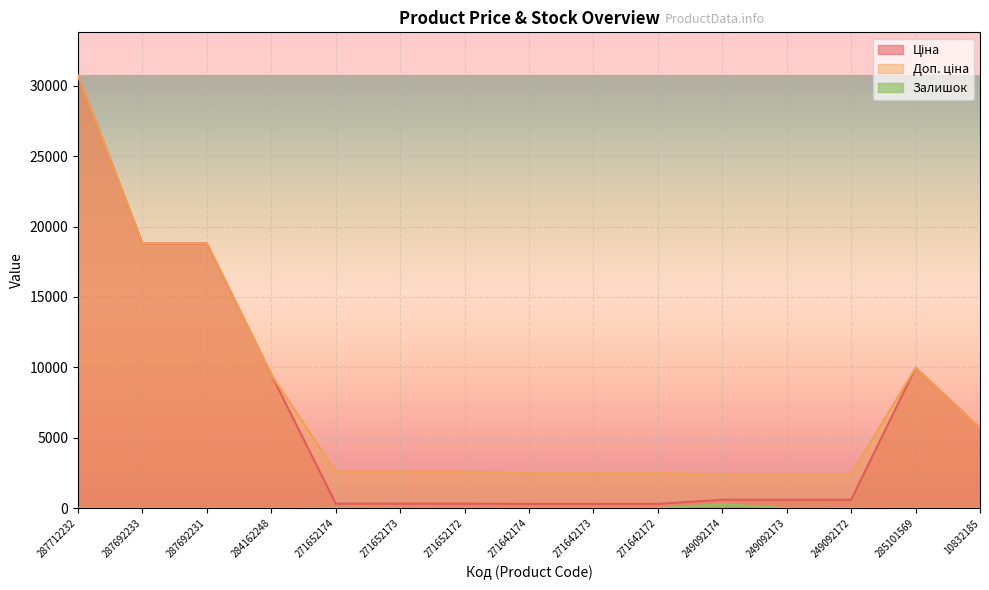

What are all the series names shown in the legend?

Ціна, Доп. ціна, Залишок